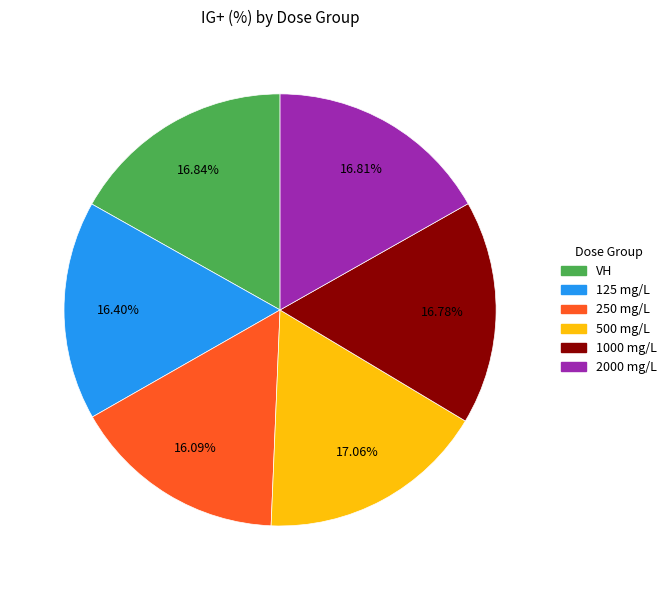

To the nearest percent, what portion does 250 mg/L represent?

16%